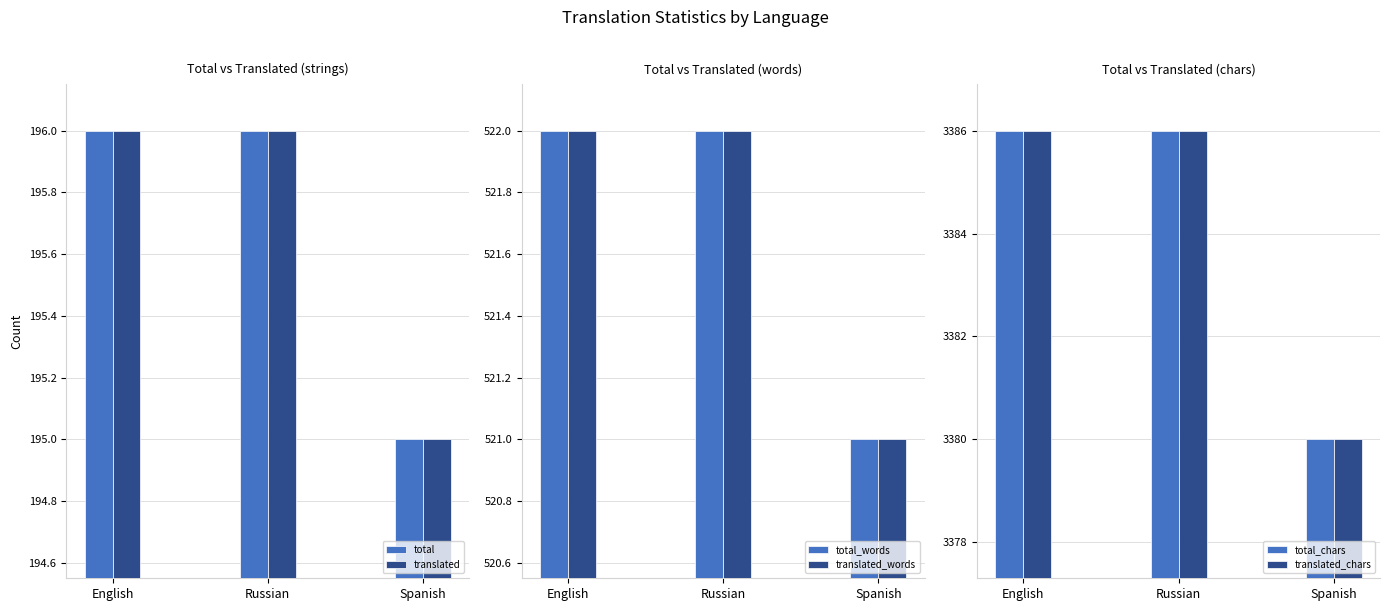

What is the value of the translated_words bar at the 2nd from the left?

522